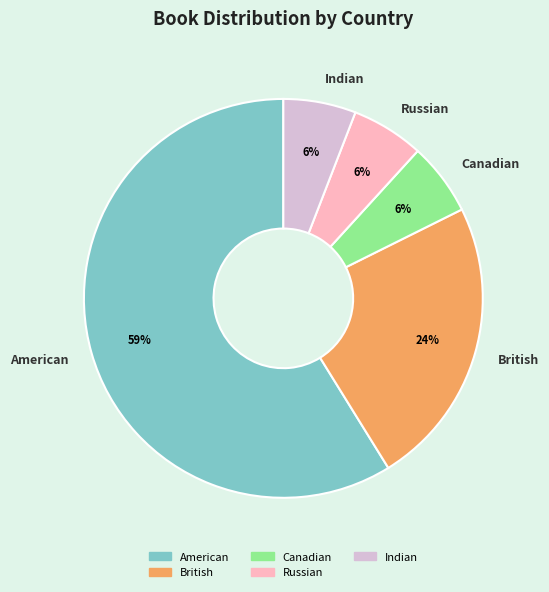

Combined, do Indian and American account for over 50%?

Yes